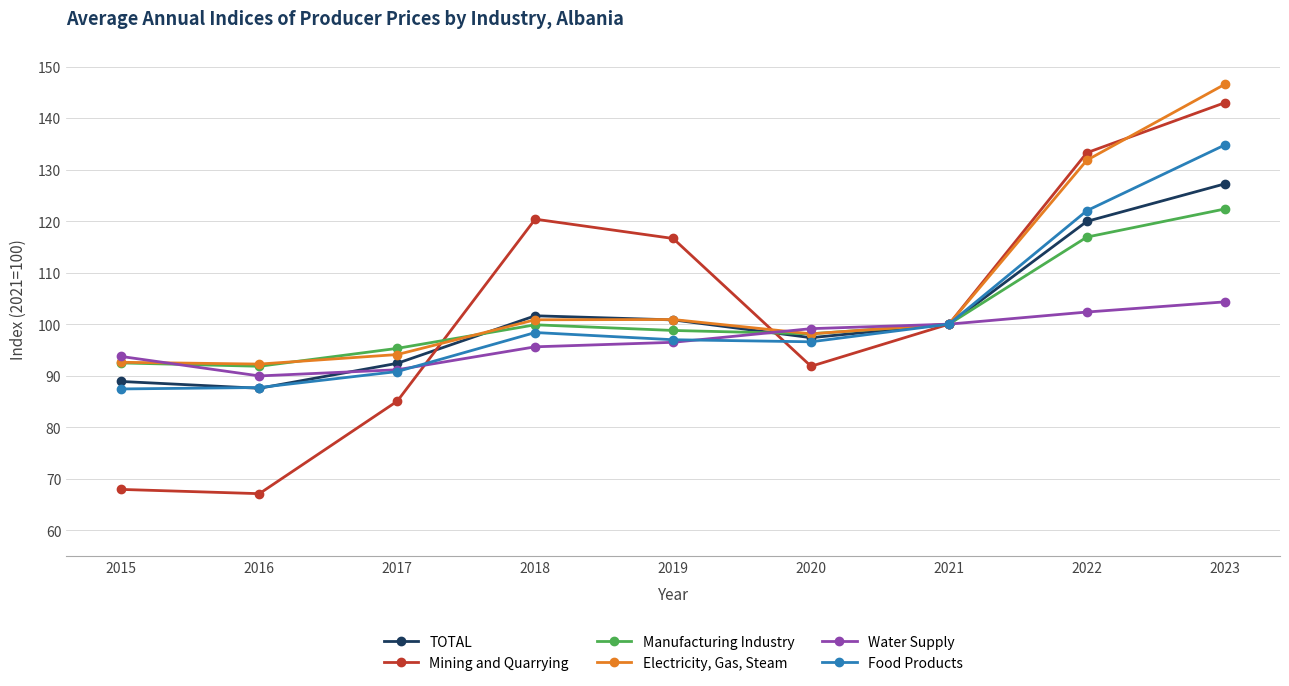

At which category does the chart reach its peak across all series?

2023